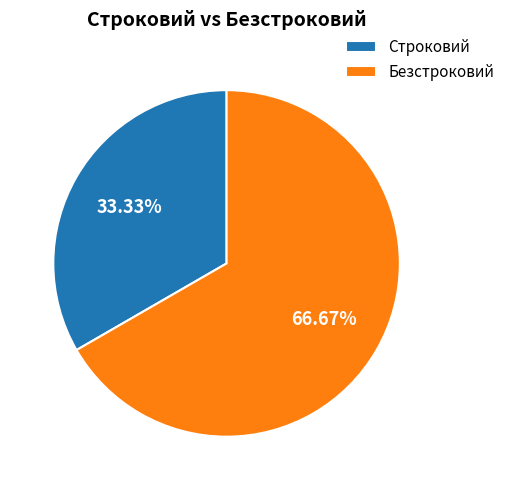

Which has a higher value, Безстроковий or Строковий?

Безстроковий